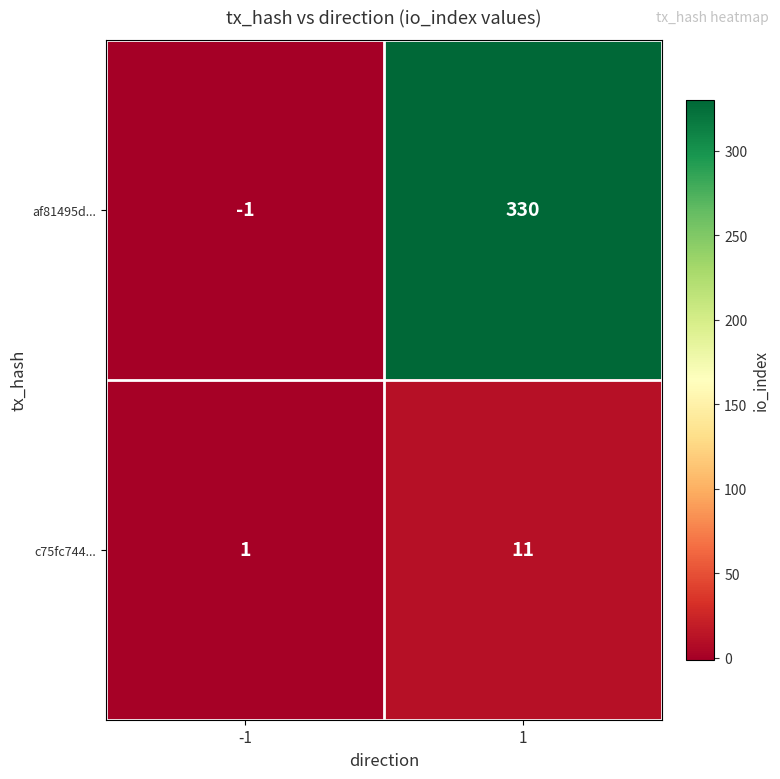

Reading right to left, extract all data points from this chart.

af81495d...: 1=330	-1=-1
c75fc744...: 1=11	-1=1